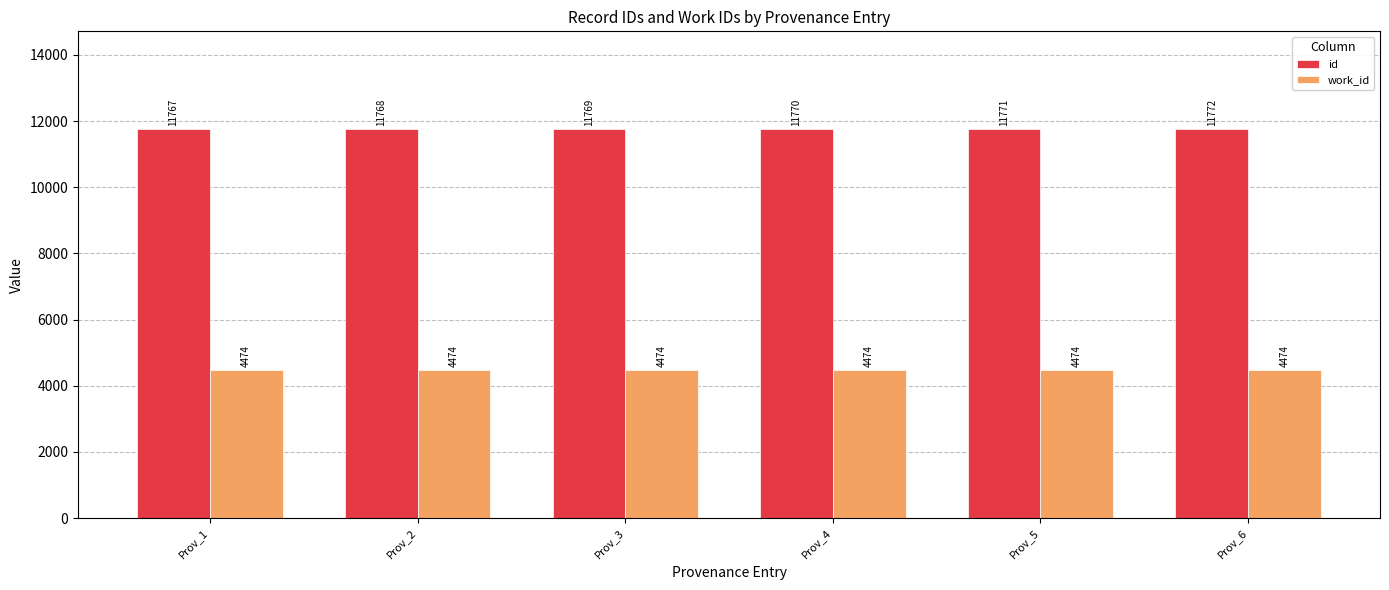

Which series has the largest total across all categories?

id